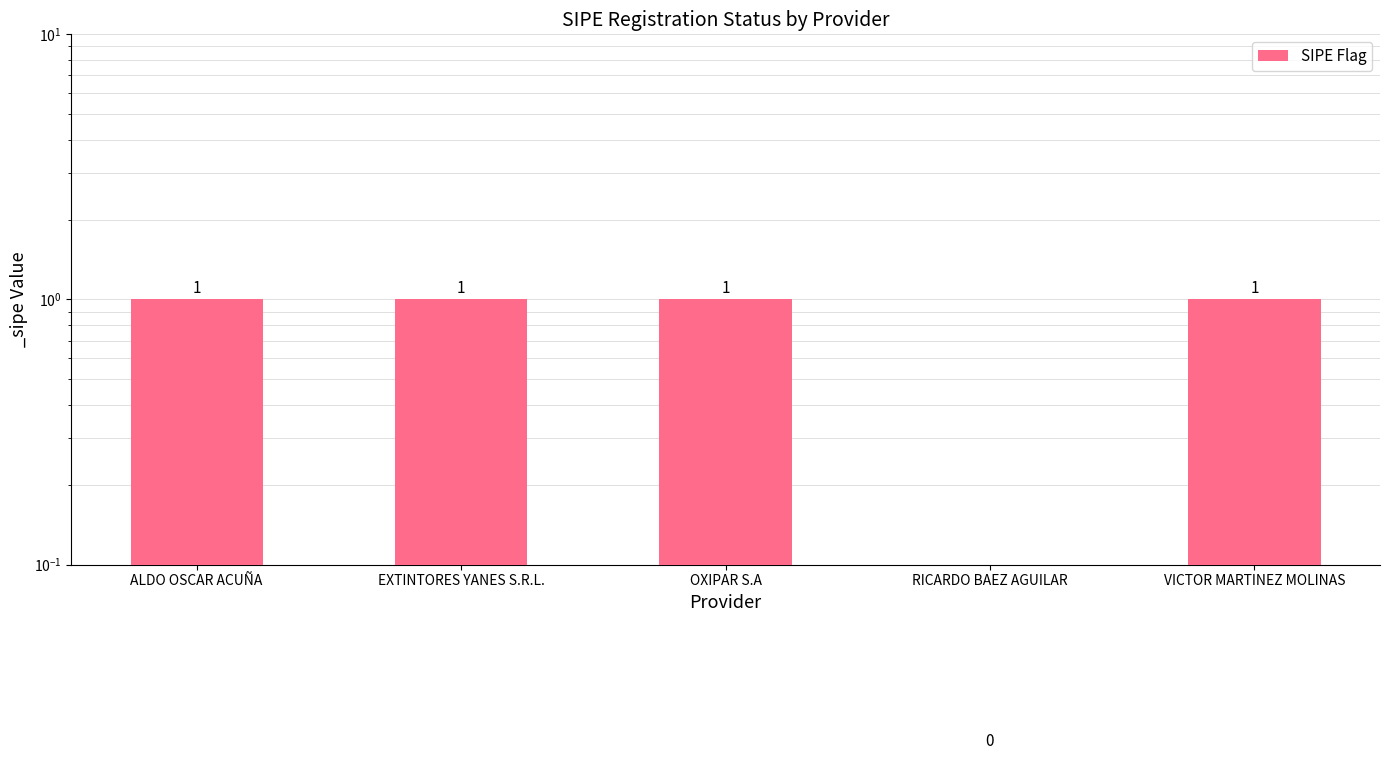

List the labels in order of value, smallest first.

RICARDO BAEZ AGUILAR, ALDO OSCAR ACUÑA, EXTINTORES YANES S.R.L., OXIPAR S.A, VICTOR MARTINEZ MOLINAS